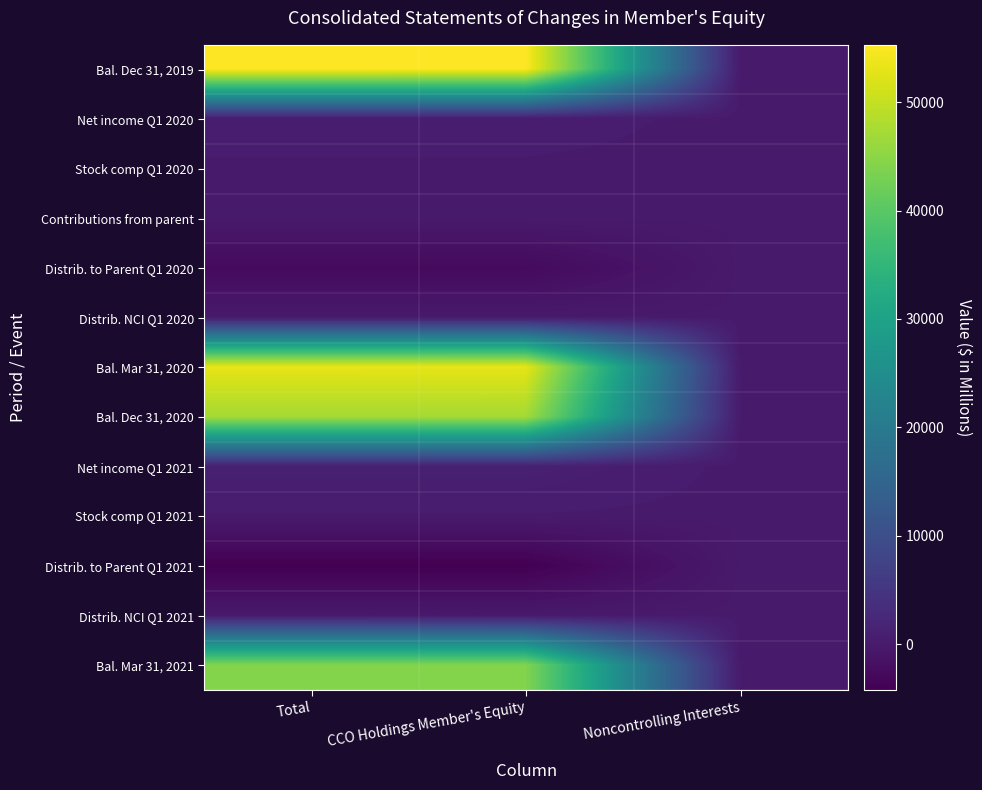

Reading left to right, list all the values displayed in this chart.

Bal. Dec 31, 2019: Total=55289	CCO Holdings Member's Equity=55266	Noncontrolling Interests=23
Net income Q1 2020: Total=459	CCO Holdings Member's Equity=459	Noncontrolling Interests=0
Stock comp Q1 2020: Total=90	CCO Holdings Member's Equity=90	Noncontrolling Interests=0
Contributions from parent: Total=27	CCO Holdings Member's Equity=27	Noncontrolling Interests=0
Distrib. to Parent Q1 2020: Total=-2685	CCO Holdings Member's Equity=-2685	Noncontrolling Interests=0
Distrib. NCI Q1 2020: Total=-1	CCO Holdings Member's Equity=0	Noncontrolling Interests=-1
Bal. Mar 31, 2020: Total=53179	CCO Holdings Member's Equity=53157	Noncontrolling Interests=22
Bal. Dec 31, 2020: Total=47208	CCO Holdings Member's Equity=47185	Noncontrolling Interests=23
Net income Q1 2021: Total=1099	CCO Holdings Member's Equity=1099	Noncontrolling Interests=0
Stock comp Q1 2021: Total=134	CCO Holdings Member's Equity=134	Noncontrolling Interests=0
Distrib. to Parent Q1 2021: Total=-4244	CCO Holdings Member's Equity=-4244	Noncontrolling Interests=0
Distrib. NCI Q1 2021: Total=-1	CCO Holdings Member's Equity=0	Noncontrolling Interests=-1
Bal. Mar 31, 2021: Total=44196	CCO Holdings Member's Equity=44174	Noncontrolling Interests=22